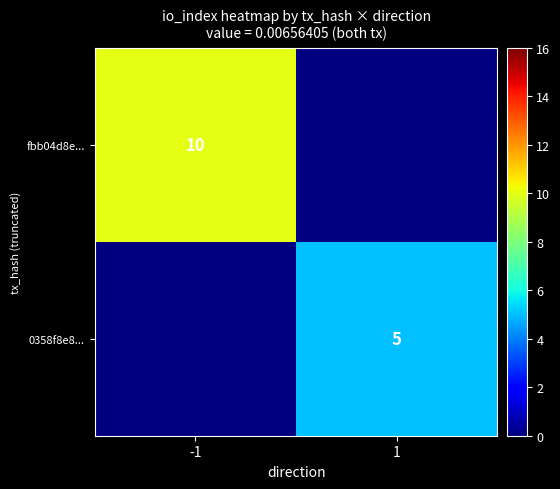

At which category is the sum across all series the highest?

-1